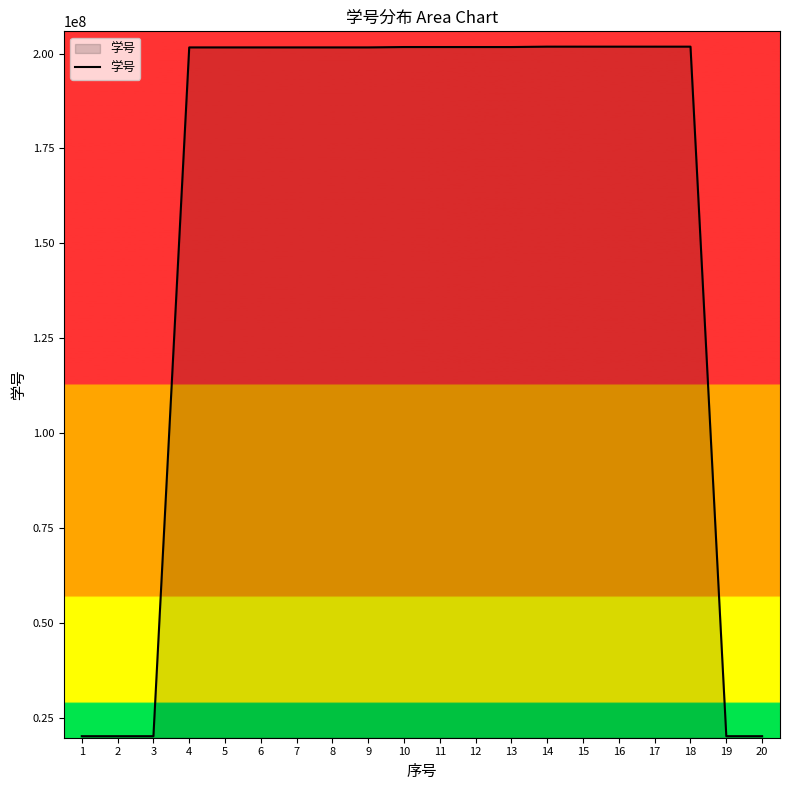

What is the greatest value displayed?

201803634